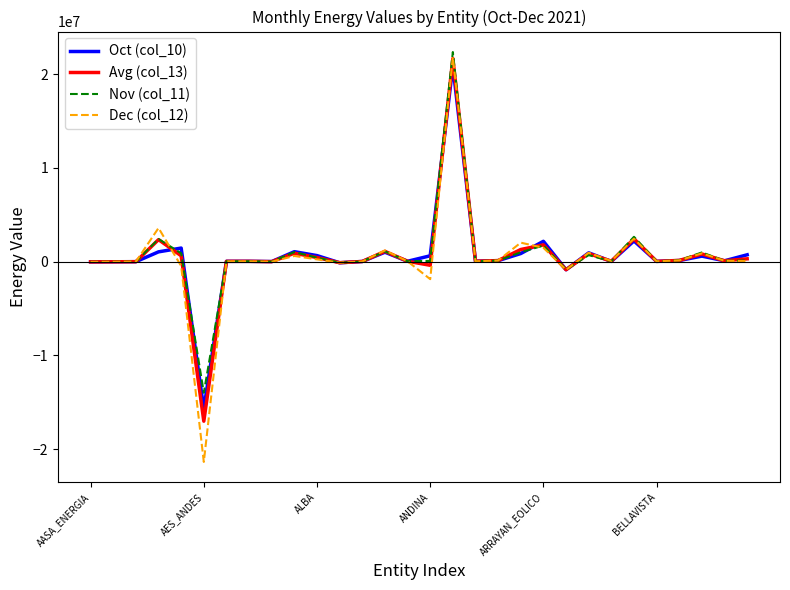

Which series has the widest spread of values?

Dec (col_12)